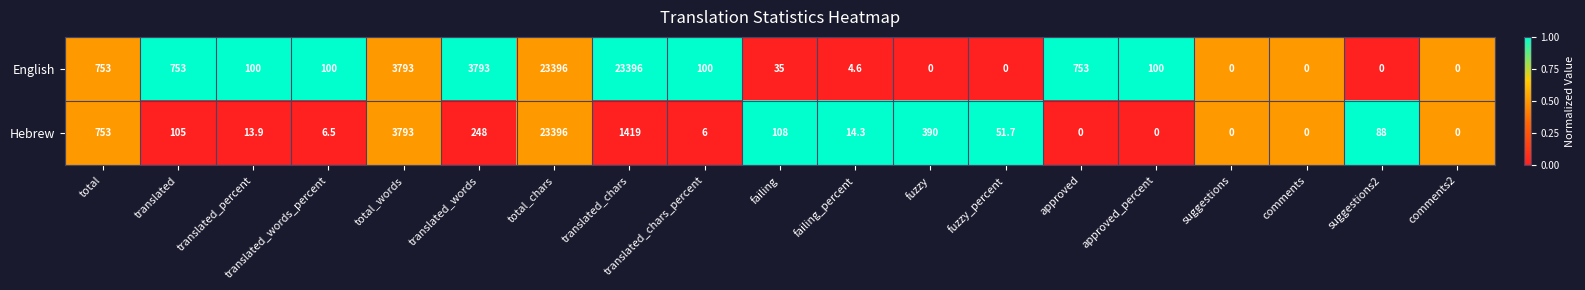

What is the sum of the Hebrew values at translated_words and suggestions?

248.0